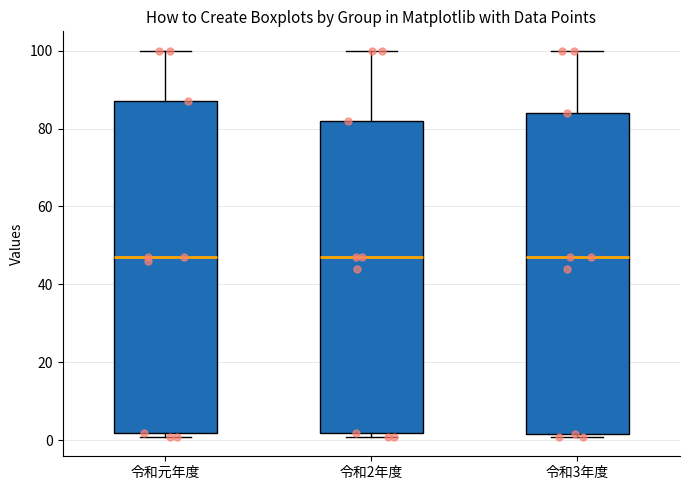

Reading left to right, read every box against the y-axis: the position of its median line, the range the box covers, and the ends of its whiskers. The values are not printed on the chart, so give them approximately, as read against the axis.

令和元年度: median 48, box 2 to 88, whiskers 0 to 100
令和2年度: median 48, box 2 to 82, whiskers 0 to 100
令和3年度: median 48, box 2 to 84, whiskers 0 to 100